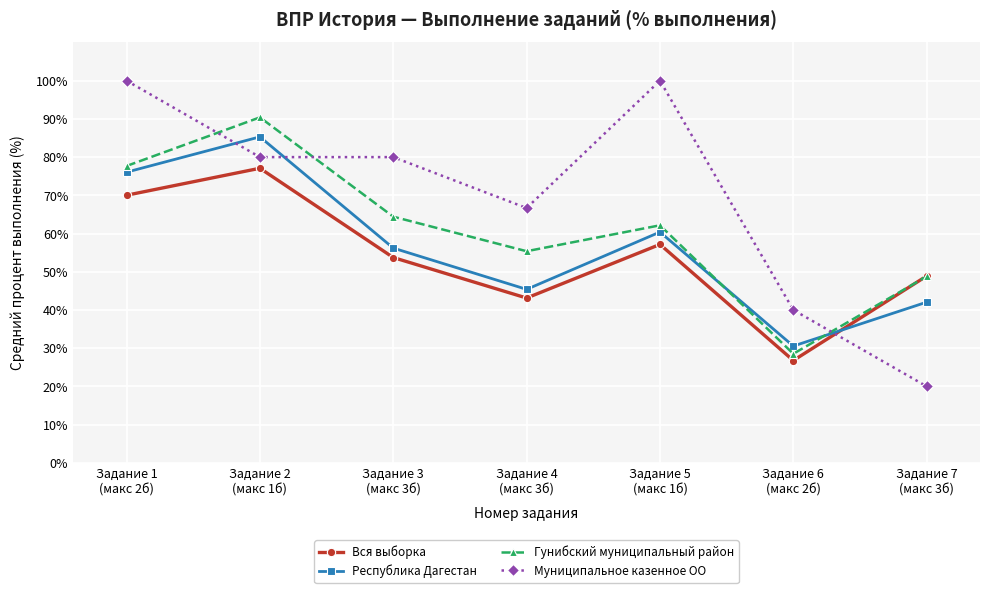

What is the smallest value displayed?

20.0